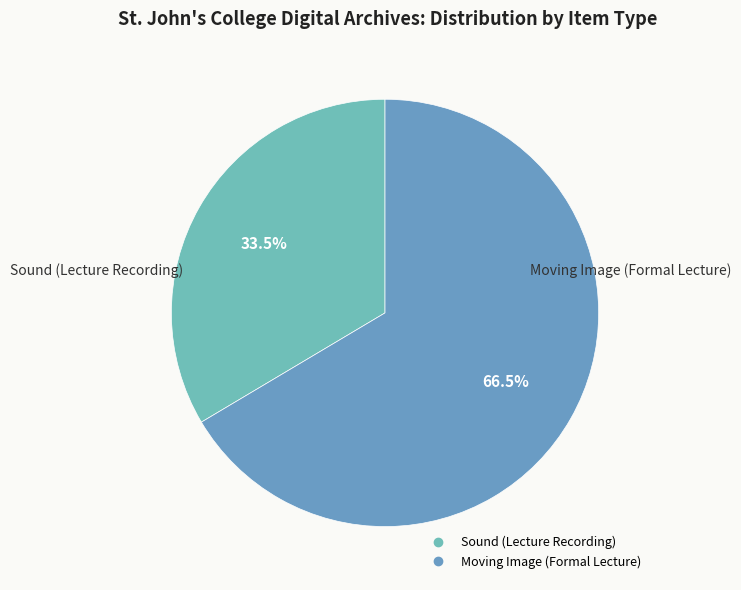

True or false: Moving Image (Formal Lecture) accounts for 56% of the total.

False